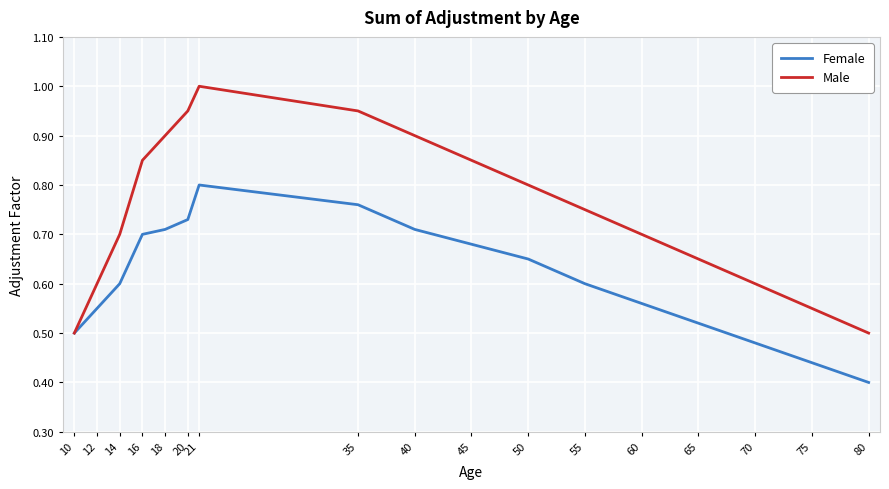

What is the maximum value for Male?

1.0